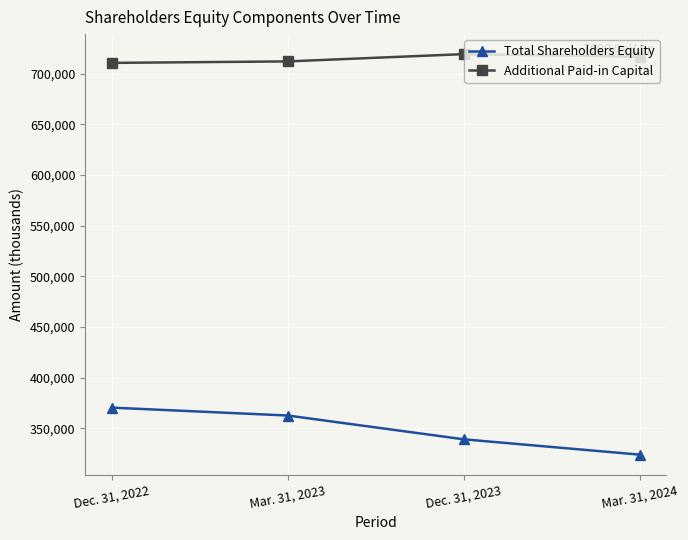

What is the difference between the Additional Paid-in Capital values at Dec. 31, 2022 and Mar. 31, 2023?

1459